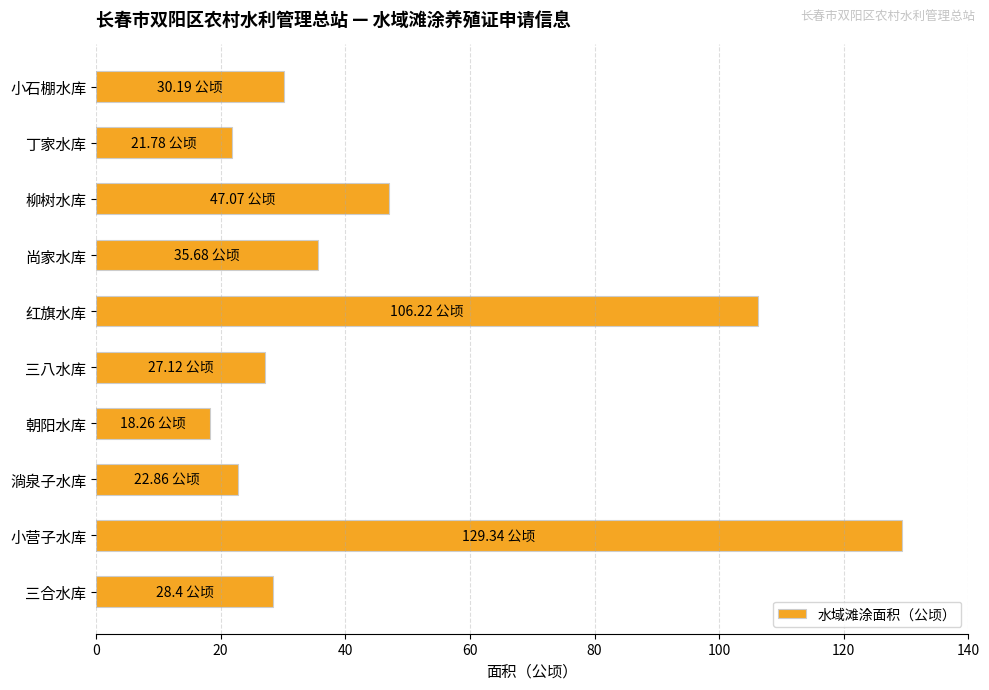

What is the average value?

46.7